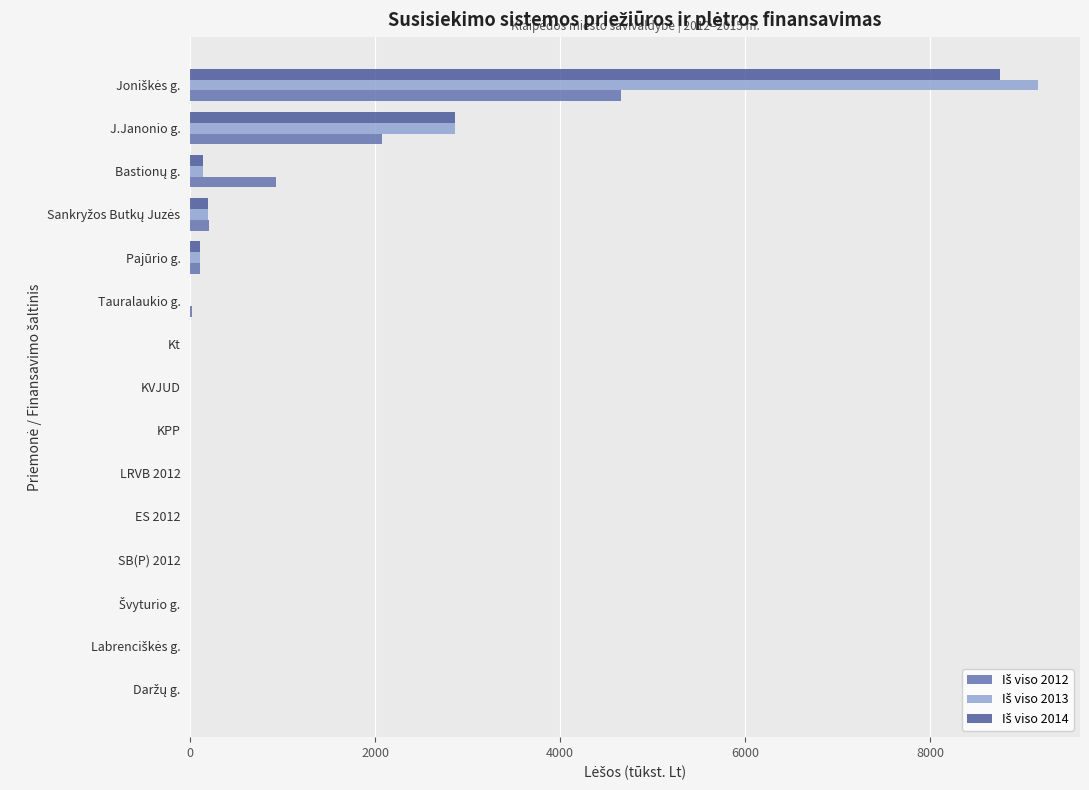

What is the maximum value shown in the chart?

9162.3